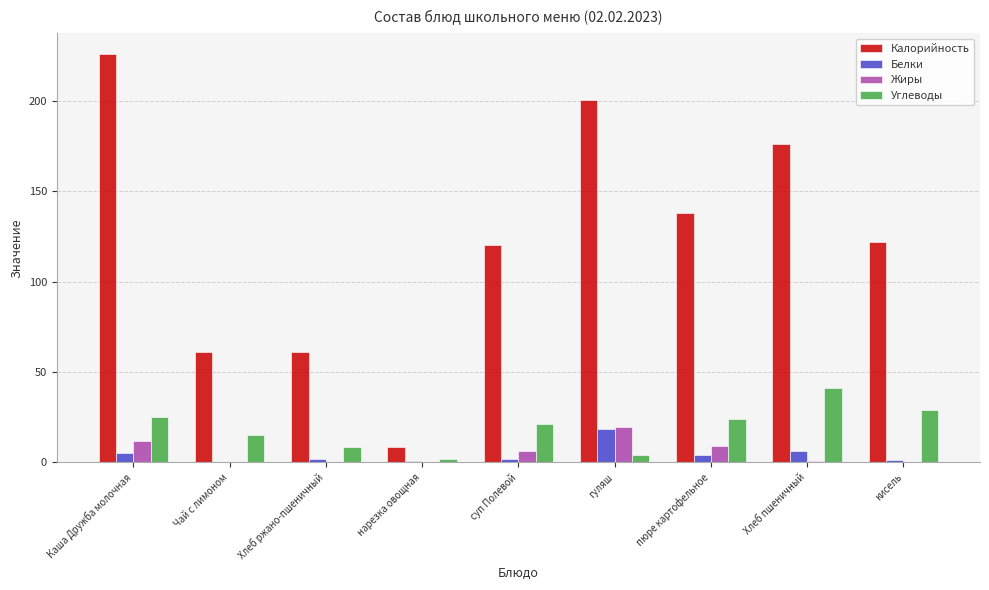

Which series has the largest range (max minus min)?

Калорийность